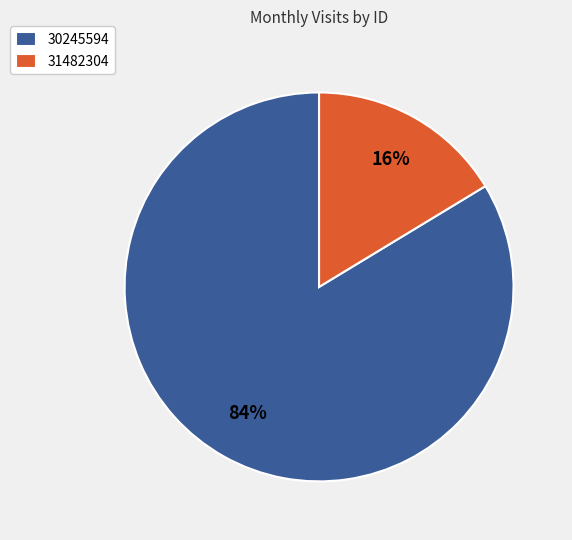

To the nearest percent, what is the combined percentage of 31482304 and 30245594?

100%